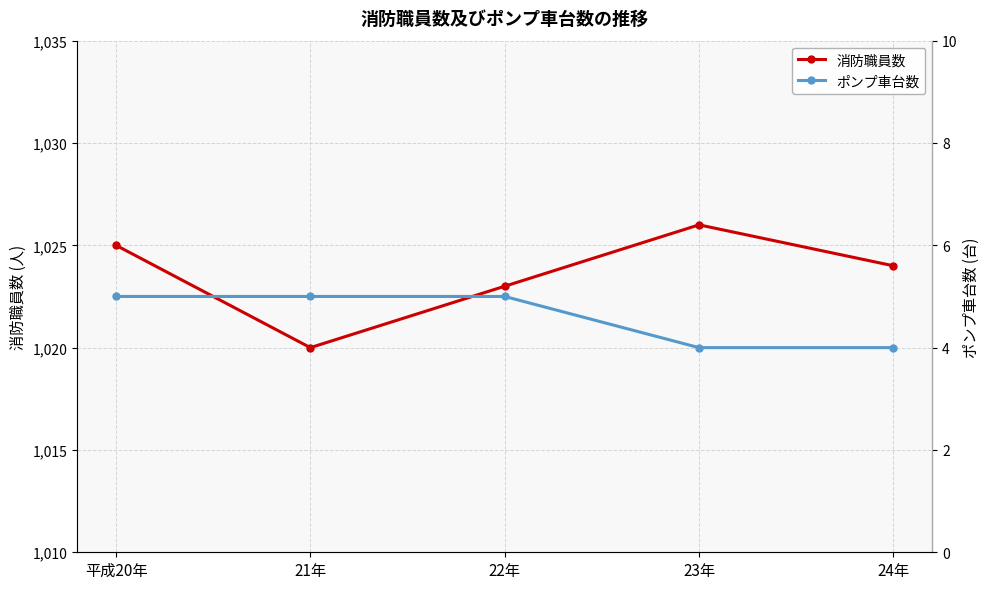

Which series has the largest range (max minus min)?

消防職員数